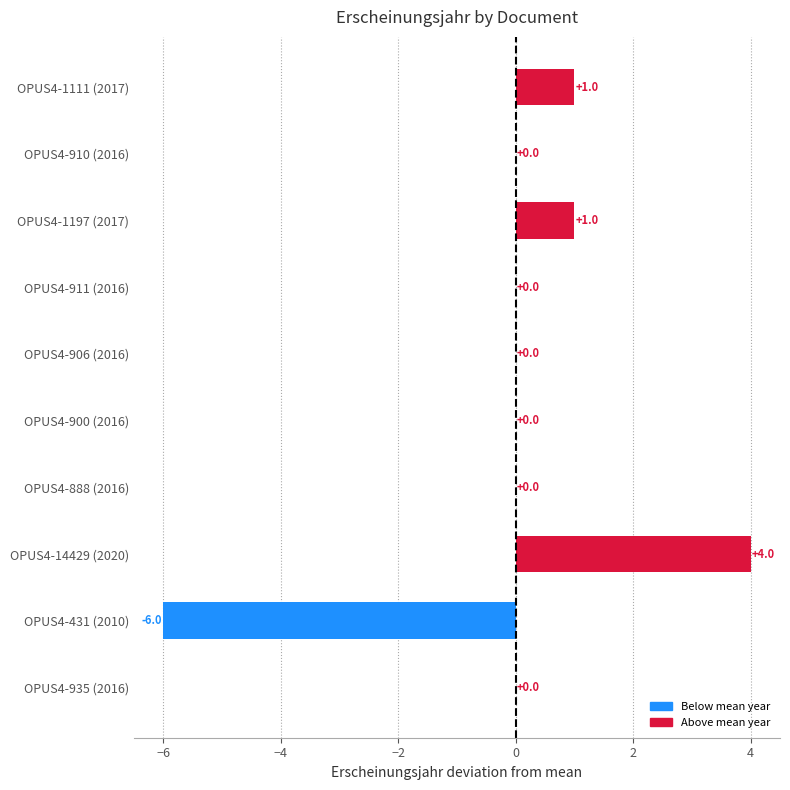

What is the approximate value at OPUS4-1197 (2017)?

1